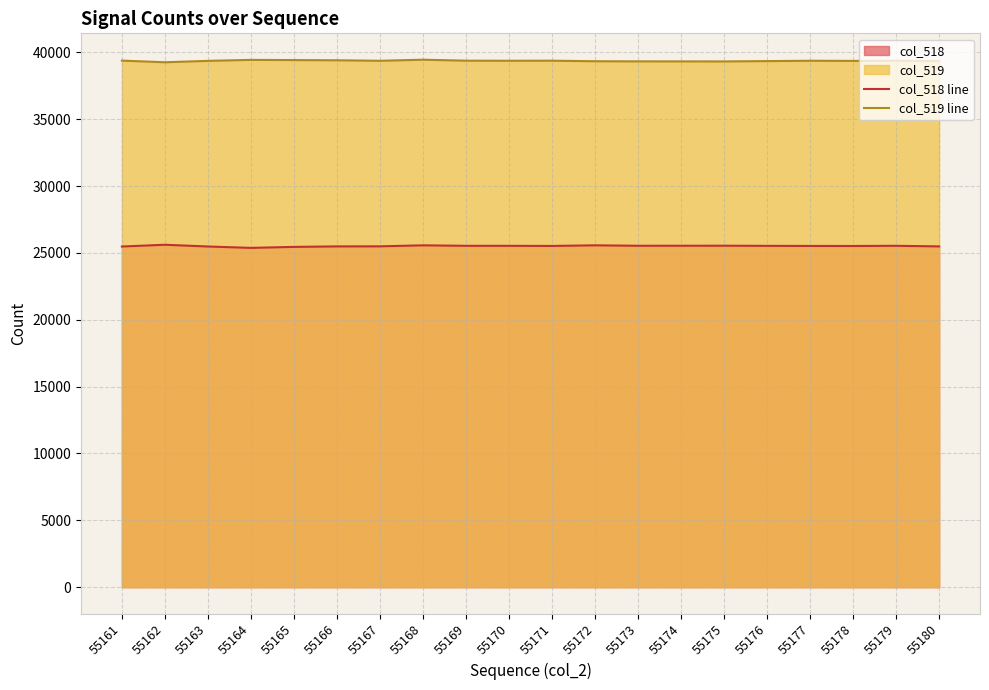

Reading left to right, what are all the values shown in this chart?

col_518 line: 55161=25478	55162=25609	55163=25479	55164=25375	55165=25449	55166=25486	55167=25491	55168=25566	55169=25531	55170=25529	55171=25521	55172=25566	55173=25534	55174=25535	55175=25538	55176=25527	55177=25520	55178=25517	55179=25531	55180=25486
col_519 line: 55161=39381	55162=39257	55163=39361	55164=39435	55165=39420	55166=39404	55167=39368	55168=39448	55169=39375	55170=39369	55171=39374	55172=39333	55173=39324	55174=39322	55175=39319	55176=39344	55177=39369	55178=39359	55179=39375	55180=39346